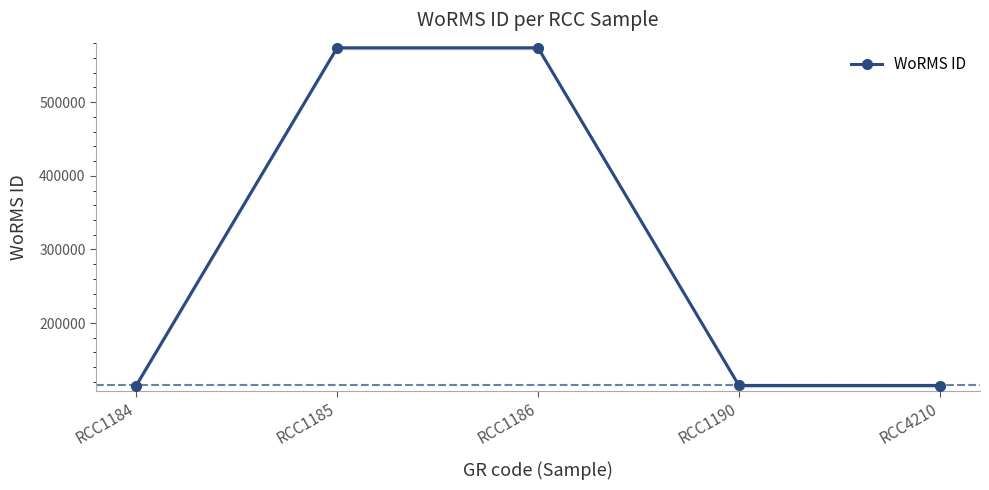

True or false: there are more than 0 points higher than both neighbors.

False